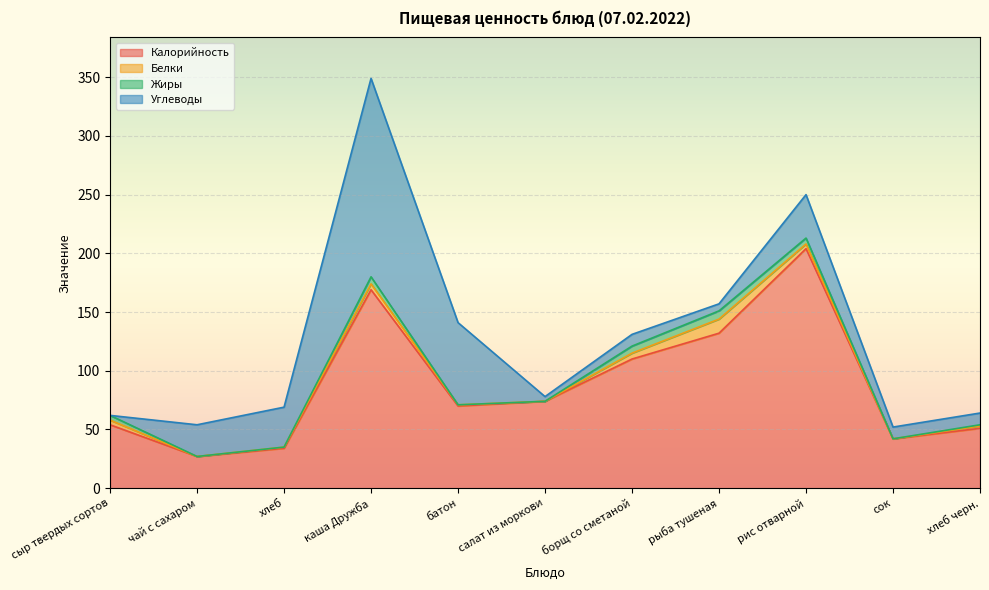

Reading left to right, list all the values displayed in this chart.

Калорийность: 54.0	27.0	34.0	169.0	70.0	74.0	110.0	132.0	204.0	42.0	51.0
Белки: 4.0	0.0	1.0	5.0	1.0	0.0	5.0	12.0	4.0	0.0	2.0
Жиры: 4.0	0.0	0.0	6.0	0.0	0.0	6.0	7.0	5.0	0.1	1.0
Углеводы: 0.0	27.0	34.0	169.0	70.0	4.0	10.0	6.0	37.0	10.0	10.0